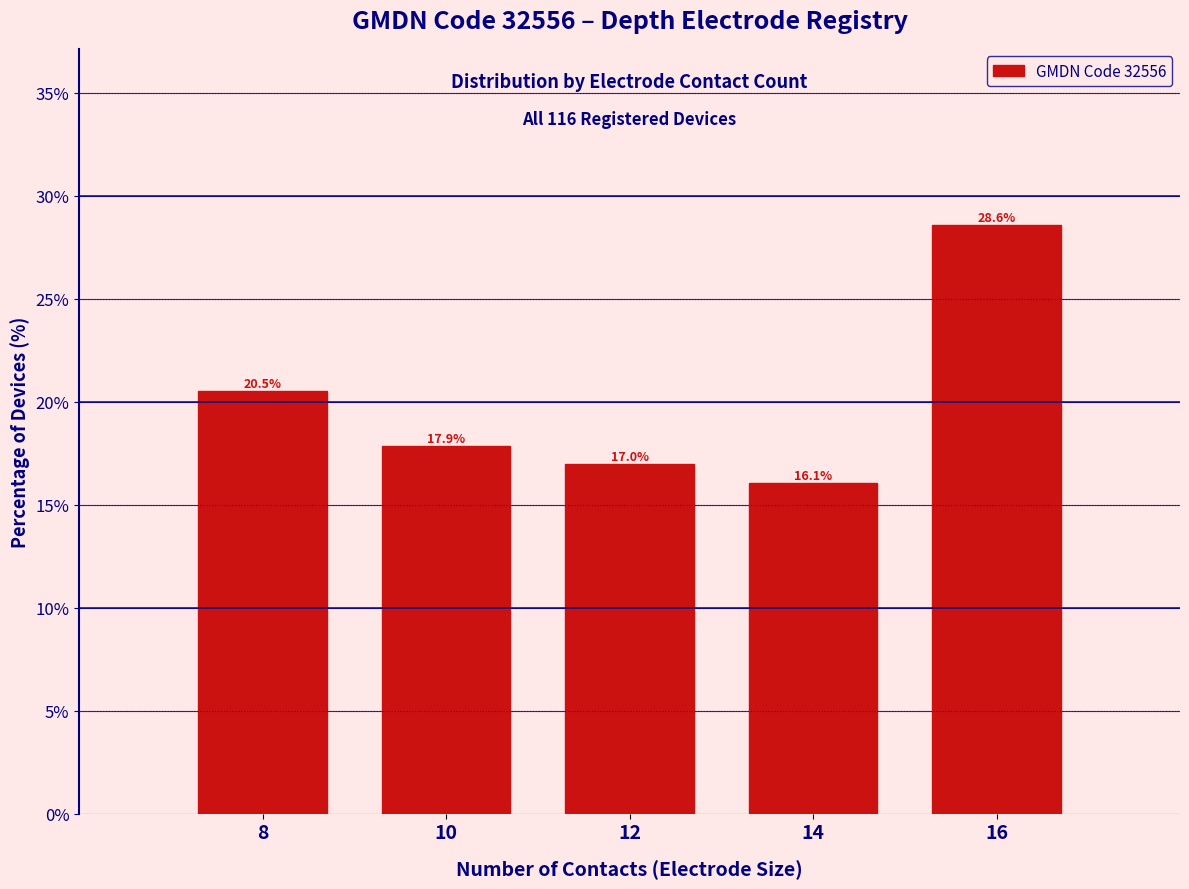

Reading right to left, list all the values displayed in this chart.

16=28.6	14=16.1	12=17.0	10=17.9	8=20.5